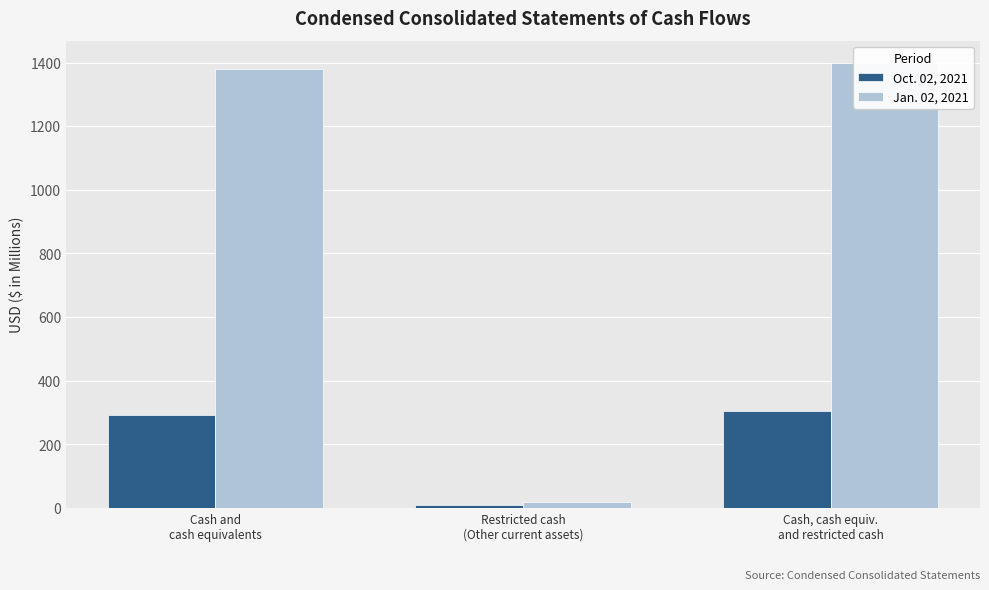

What is the label of the 2nd bar from the left?

Restricted cash
(Other current assets)